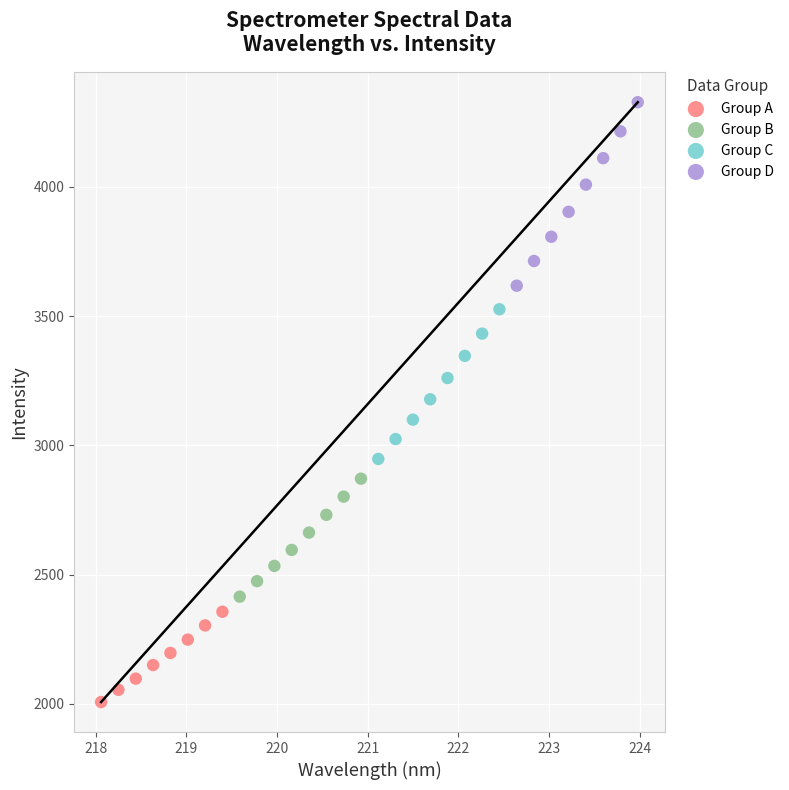

Which series reaches the minimum Y coordinate?

Group A